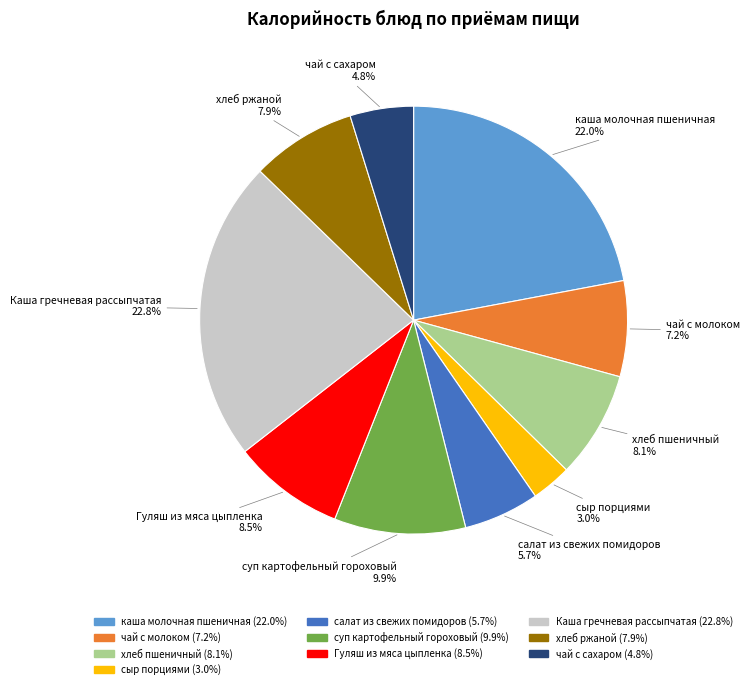

Is чай с молоком the majority of the pie?

No